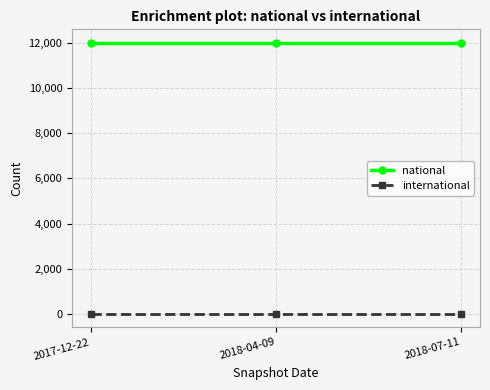

What is the label of the 2nd point from the left?

2018-04-09